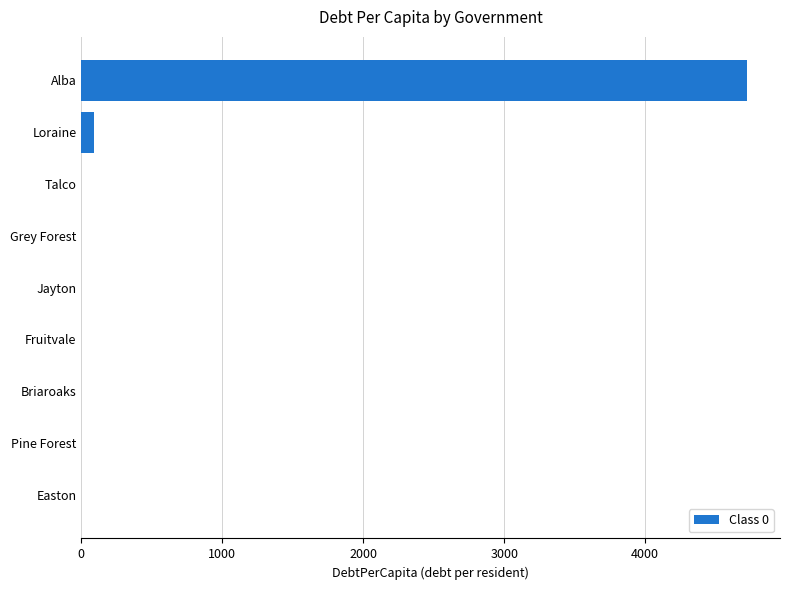

The chart shows a value of 1929.6 at Fruitvale. True or false?

False